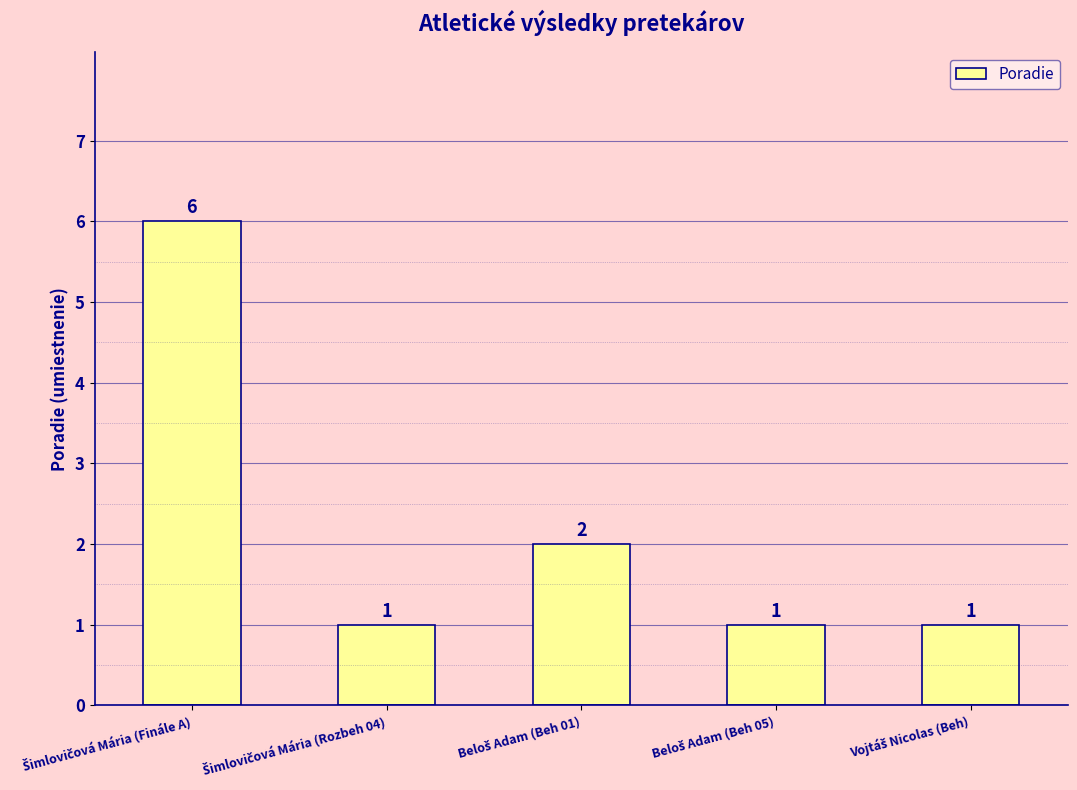

What is the value of the 2nd bar from the left?

1